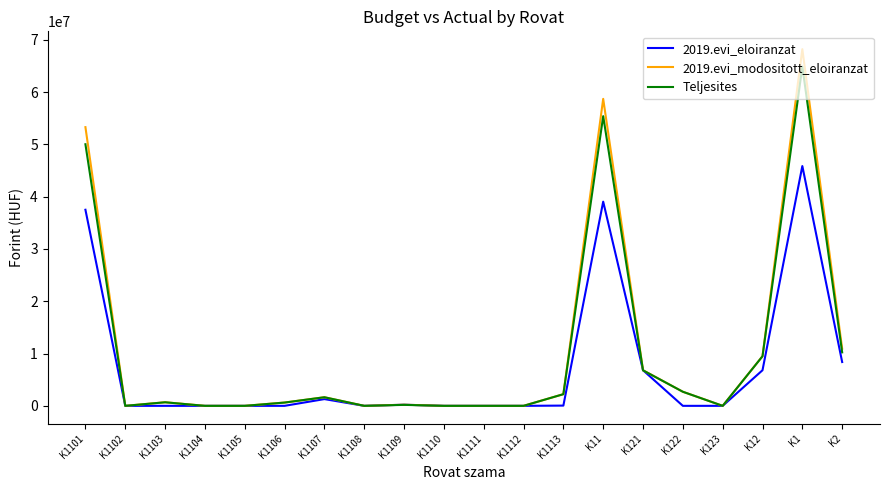

Count the number of data series in this chart.

3